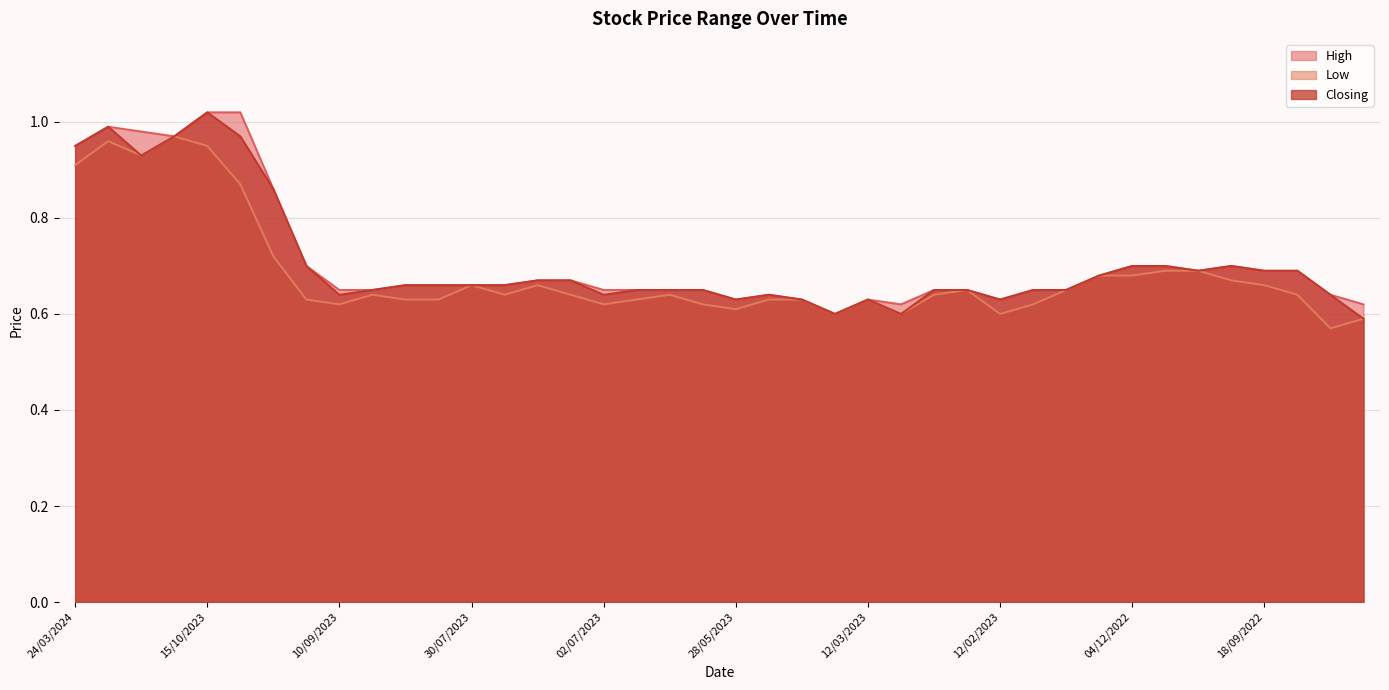

What are all the series names shown in the legend?

High, Low, Closing